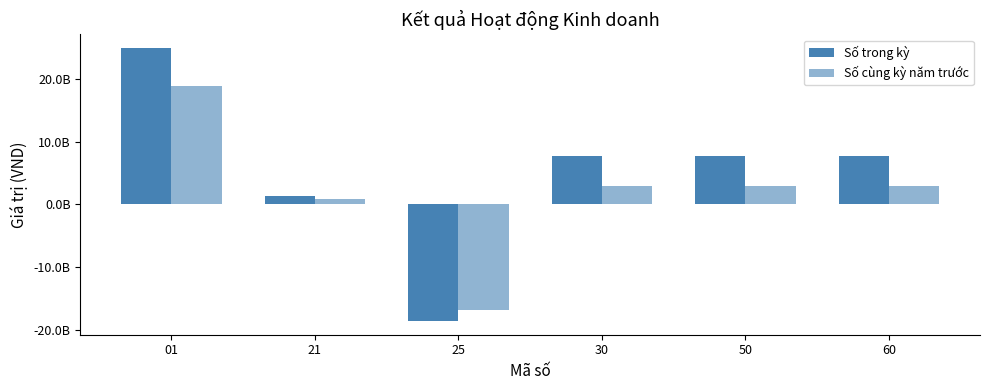

Rank the series at 30 from highest to lowest value.

Số trong kỳ, Số cùng kỳ năm trước